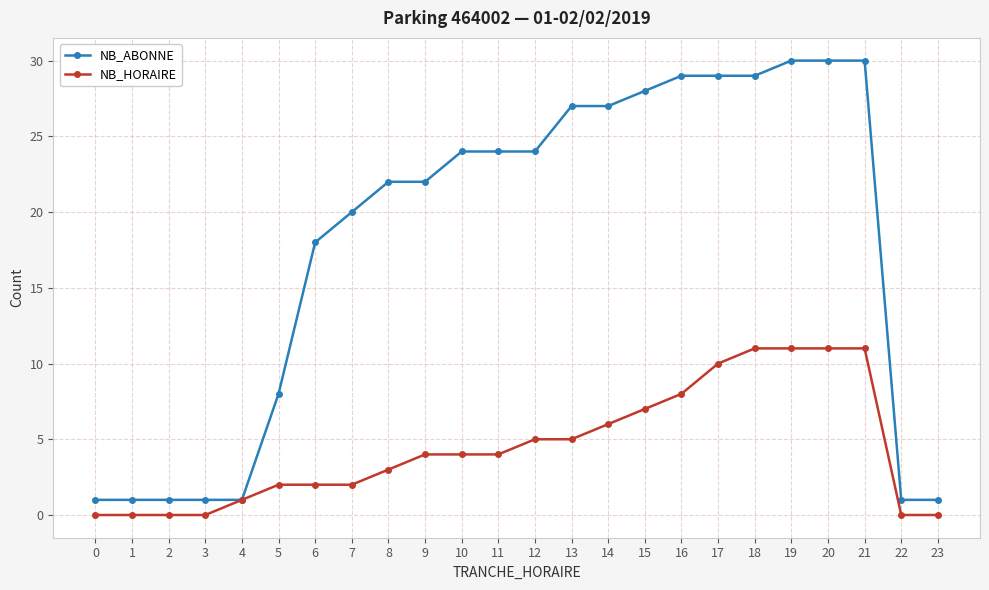

What is the sum of the NB_HORAIRE values at 4 and 21?

12